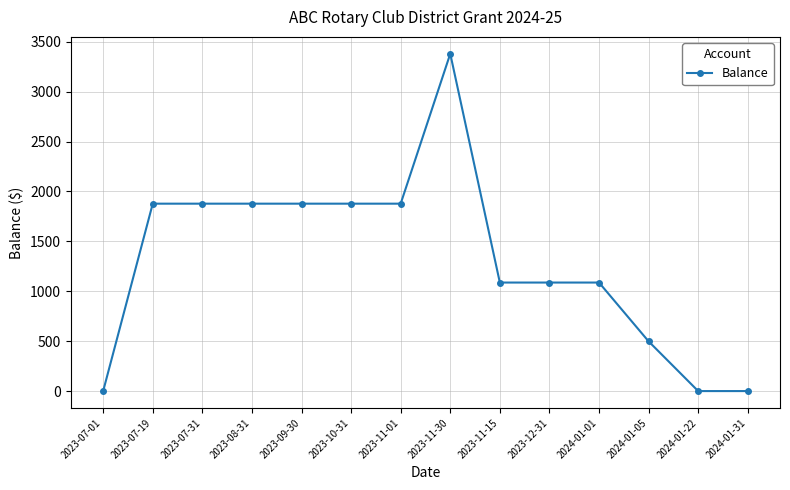

What is the difference between the maximum and minimum values?

3375.1